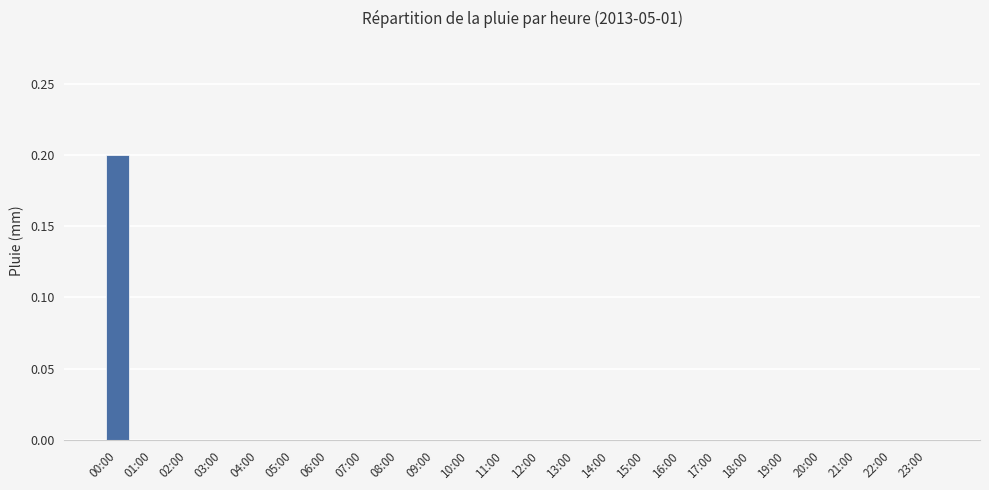

Reading right to left, transcribe all the data shown in this chart.

23:00=0.0	22:00=0.0	21:00=0.0	20:00=0.0	19:00=0.0	18:00=0.0	17:00=0.0	16:00=0.0	15:00=0.0	14:00=0.0	13:00=0.0	12:00=0.0	11:00=0.0	10:00=0.0	09:00=0.0	08:00=0.0	07:00=0.0	06:00=0.0	05:00=0.0	04:00=0.0	03:00=0.0	02:00=0.0	01:00=0.0	00:00=0.2